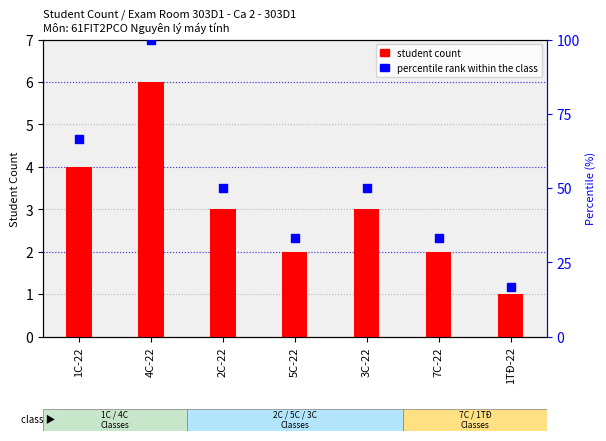

Which series reaches the maximum Y coordinate?

percentile rank within the class